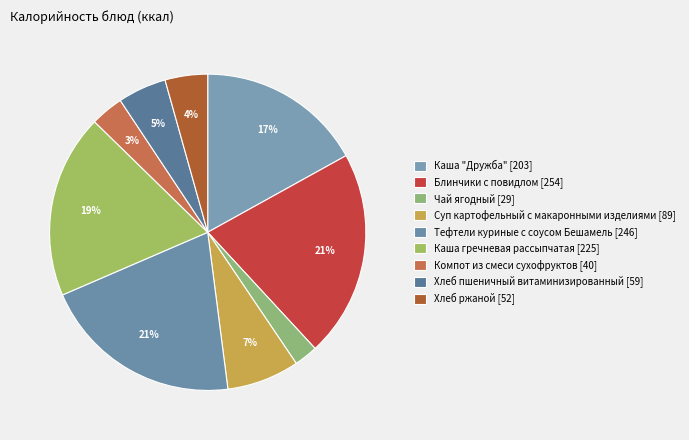

Is it true that Каша "Дружба" is 17% of the pie?

True